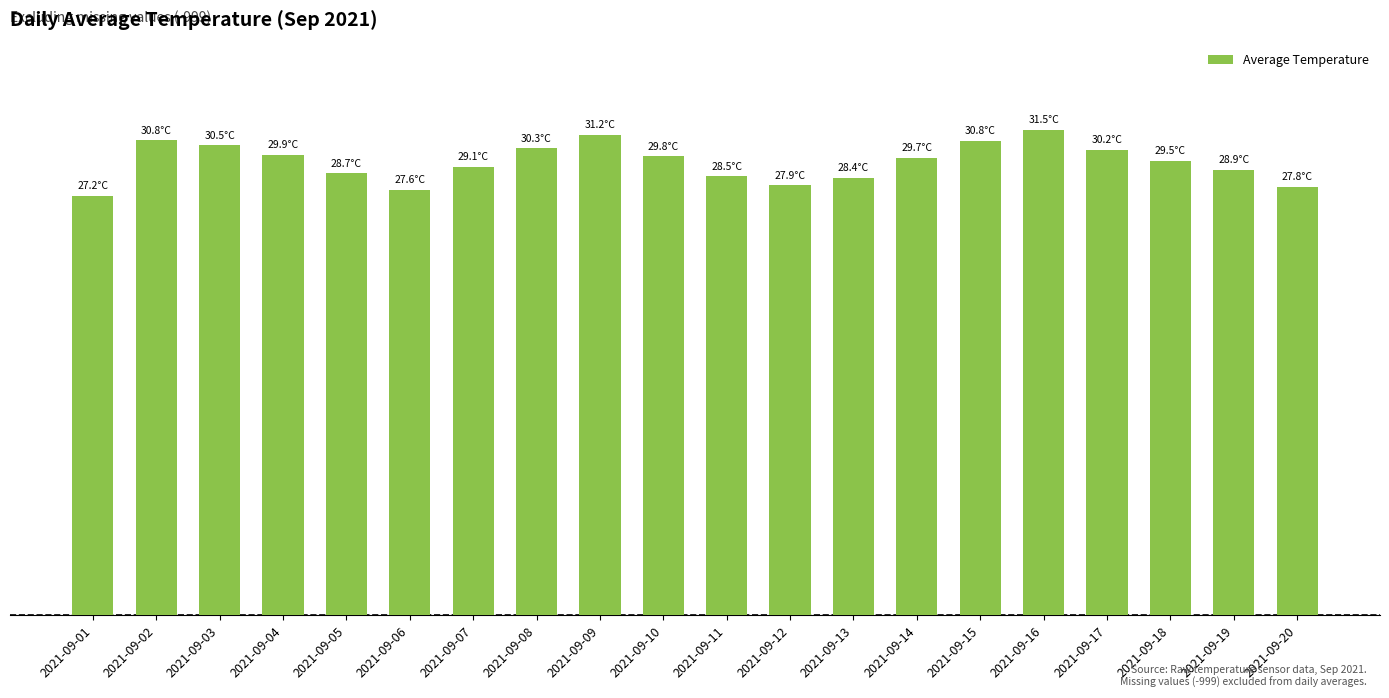

Does the chart contain any negative values?

No